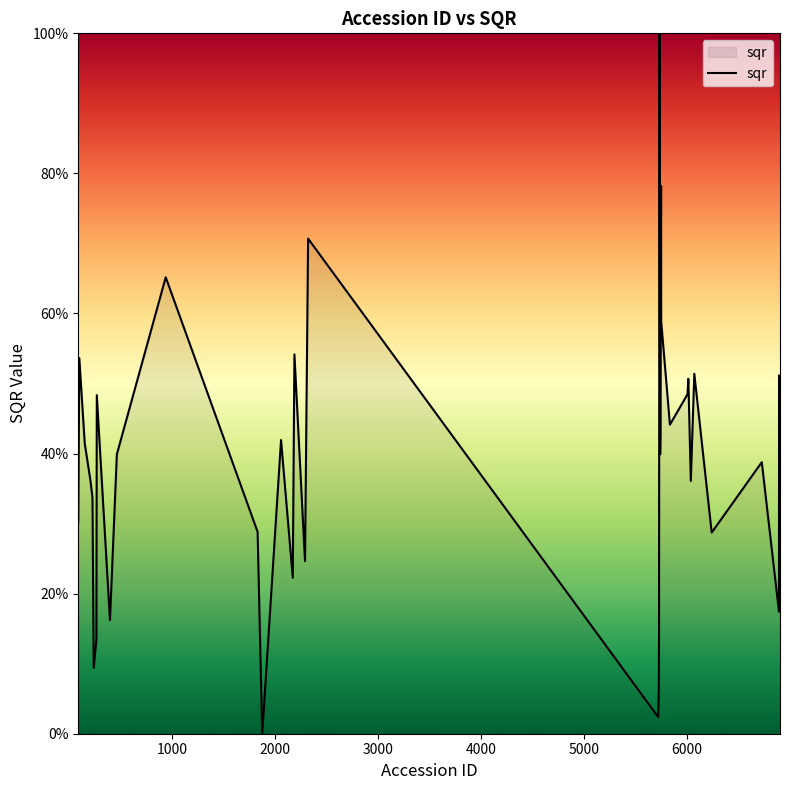

What is the maximum value shown in the chart?

100.0